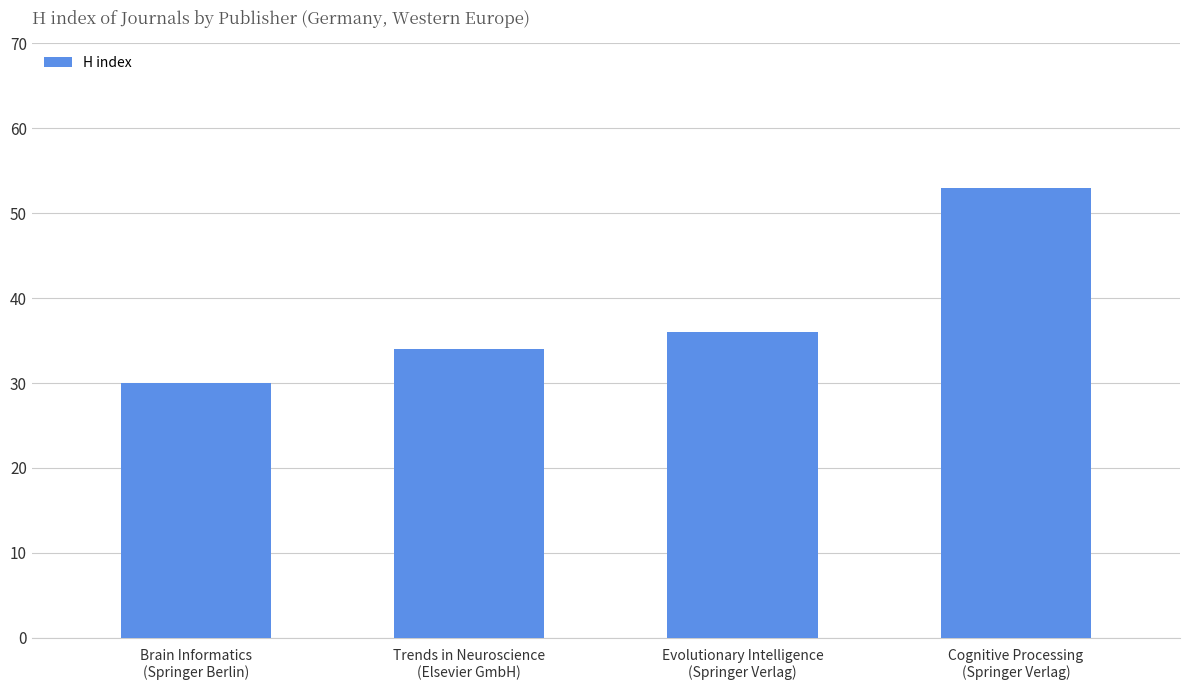

Reading right to left, list all the values displayed in this chart.

53	36	34	30